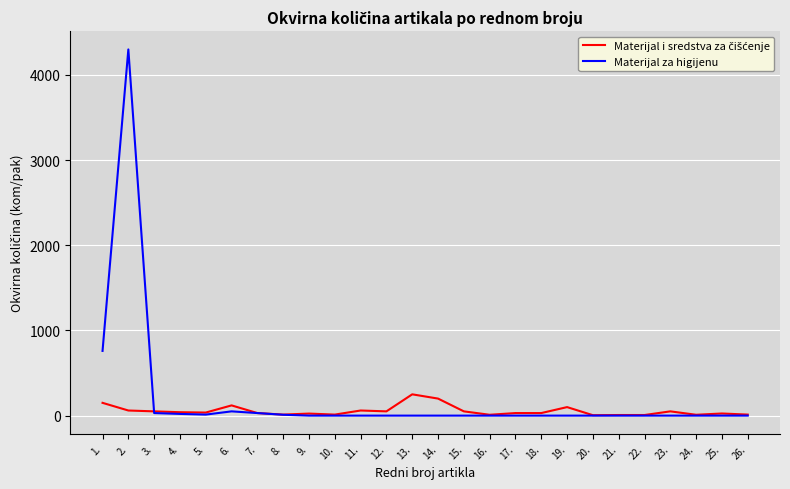

Which series has the largest range (max minus min)?

Materijal za higijenu